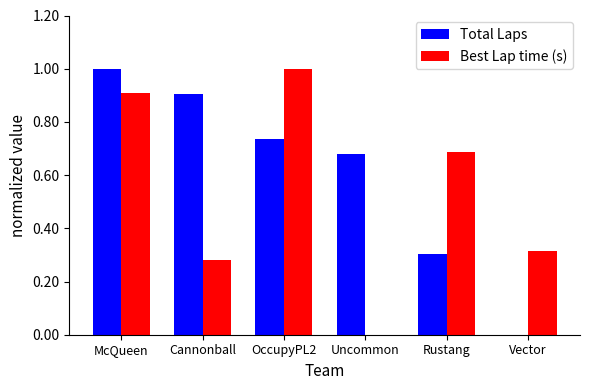

Which series has the largest total across all categories?

Total Laps